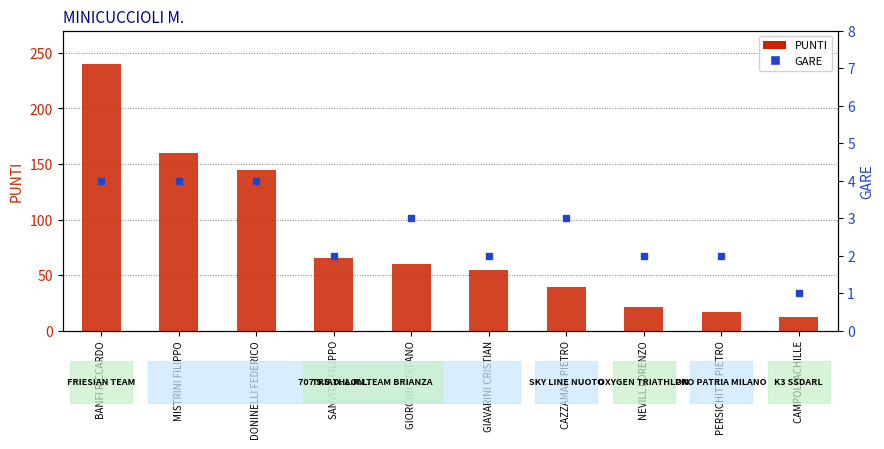

At which category is the sum across all series the highest?

BANFI RICCARDO